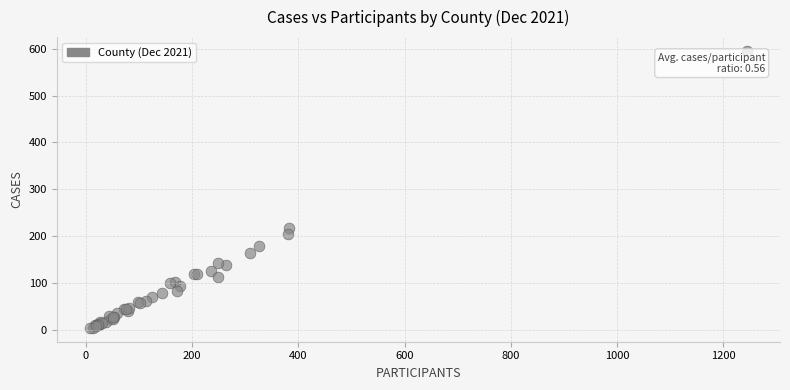

What Y value in the scatter plot is closest to 300?

217